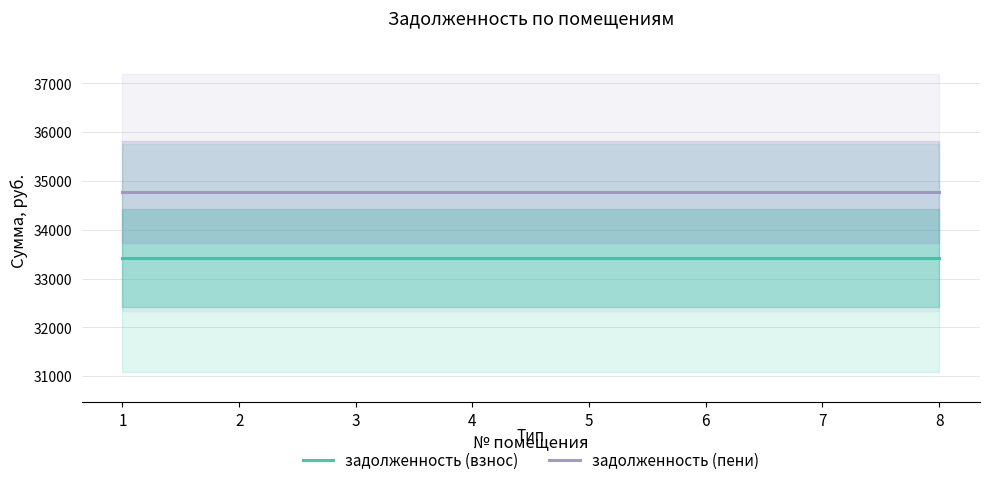

What are all the series names shown in the legend?

задолженность (взнос), задолженность (пени)